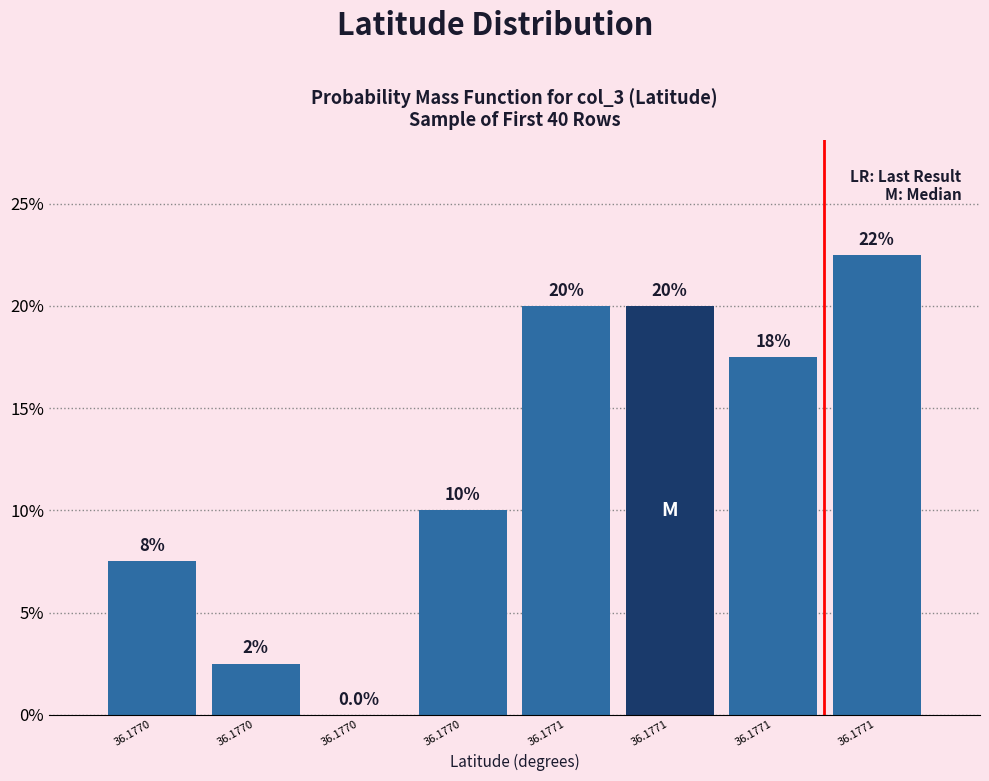

How many positive values are there?

7